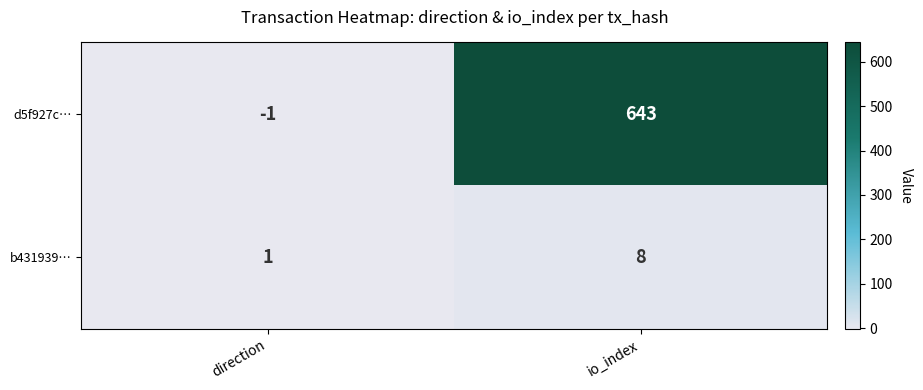

What is the maximum value for d5f927c…?

643